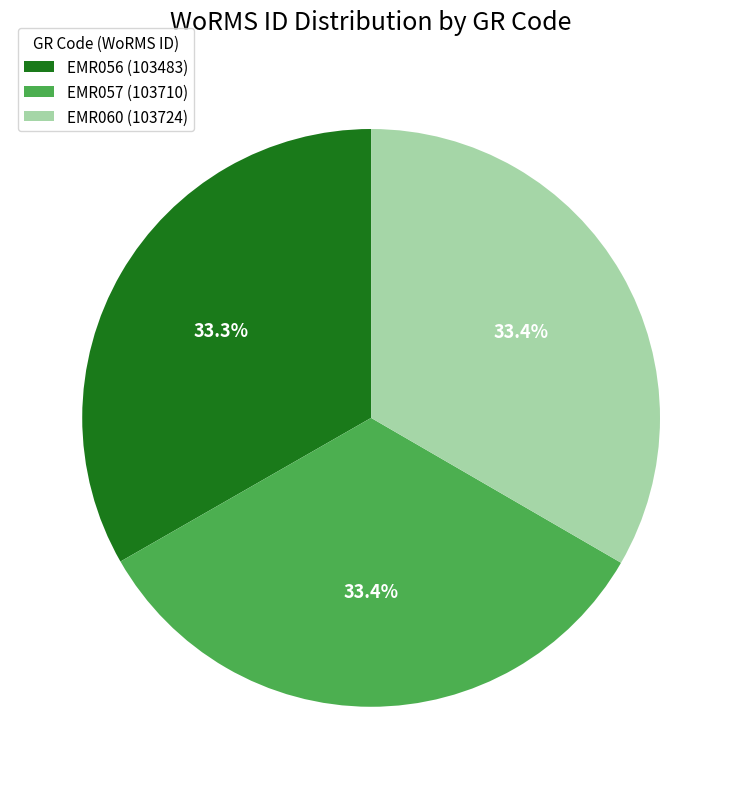

Is it true that EMR060 is 19% of the pie?

False